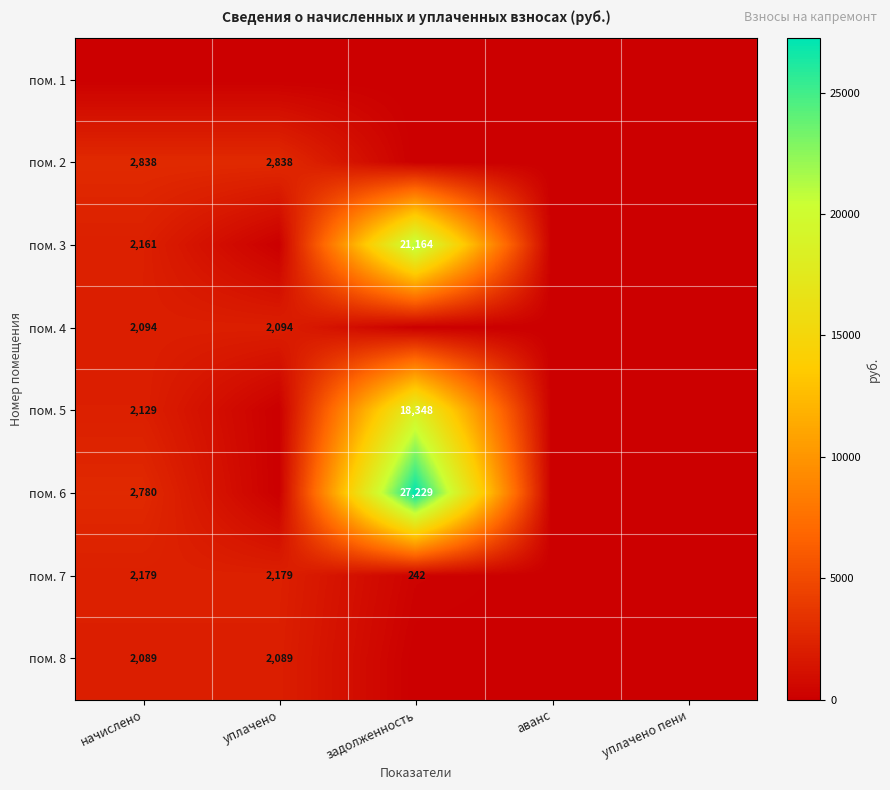

True or false: пом. 6 has a value of 2780 at начислено.

True